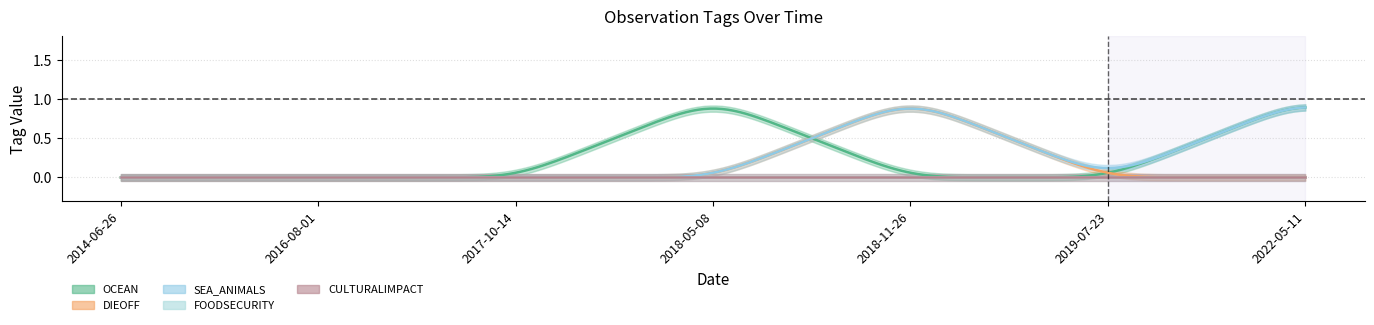

Is the value of SEA_ANIMALS at 2017-10-14 greater than the value of FOODSECURITY at 2014-06-26?

No